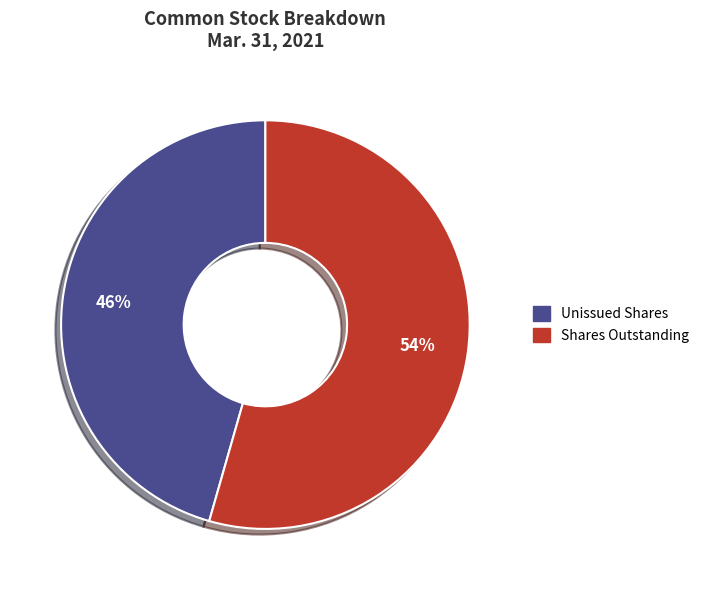

To the nearest percent, what is the average slice percentage?

50%